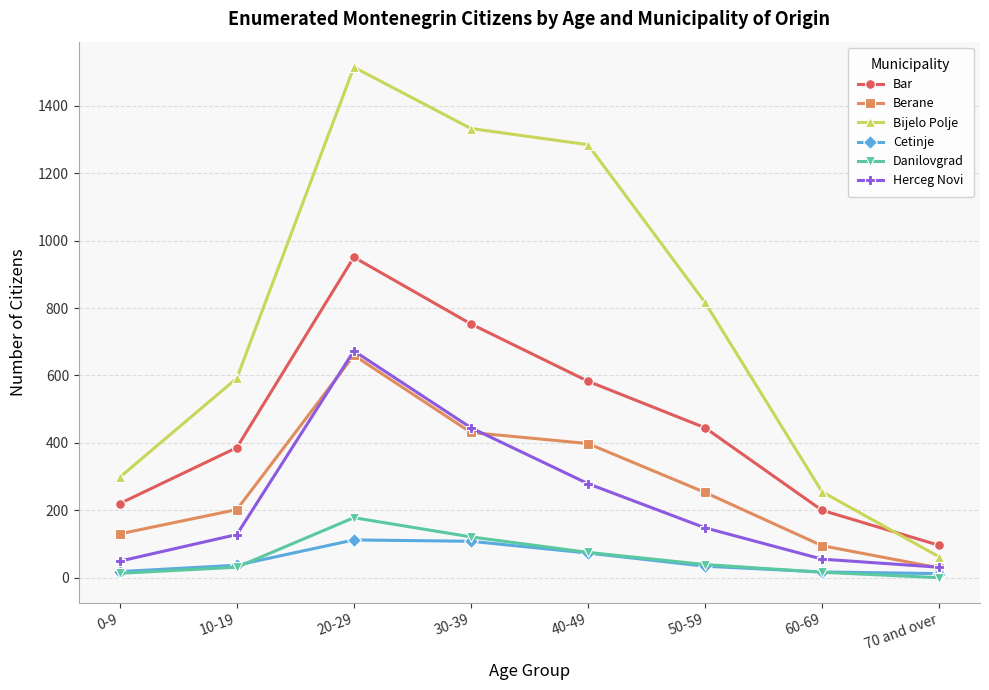

Where is the first local maximum for Berane?

20-29